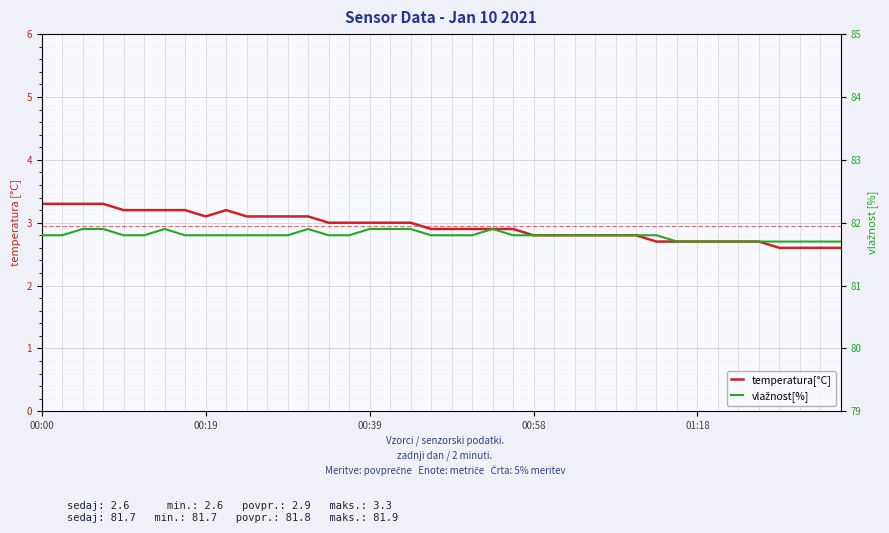

Which series changed the most between 15 and 16?

vlažnost[%]